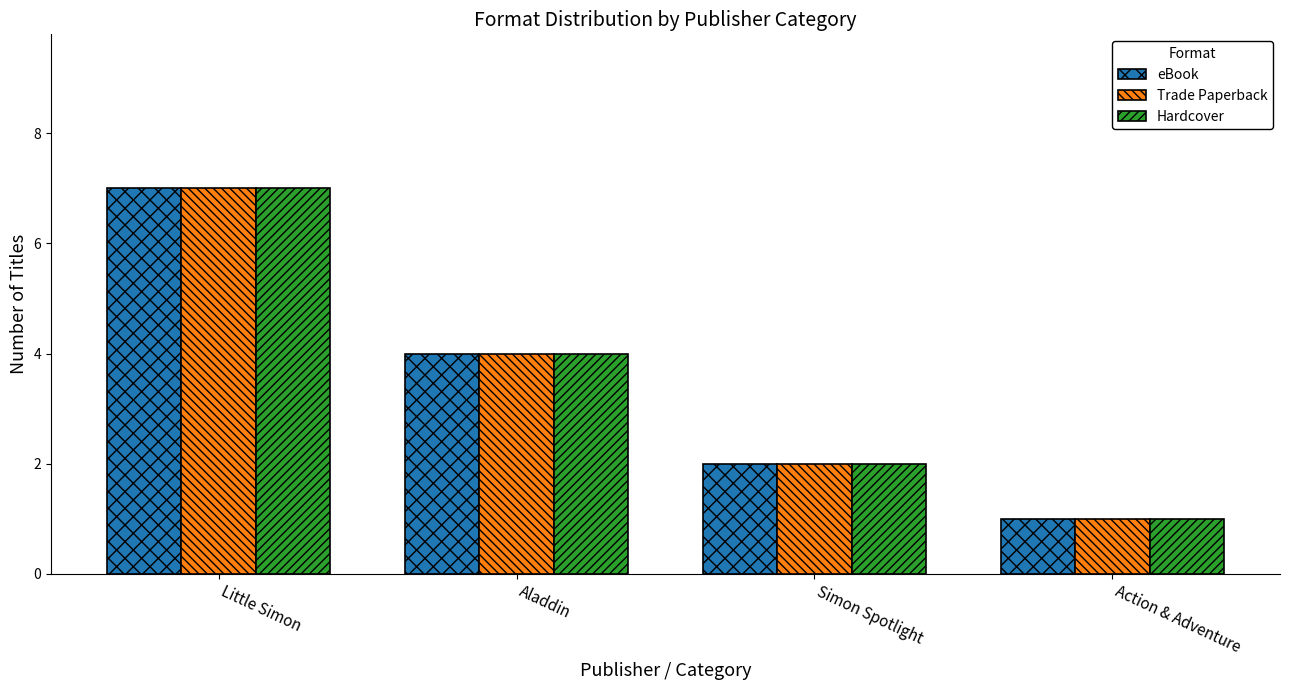

What position from the right is Action & Adventure?

1